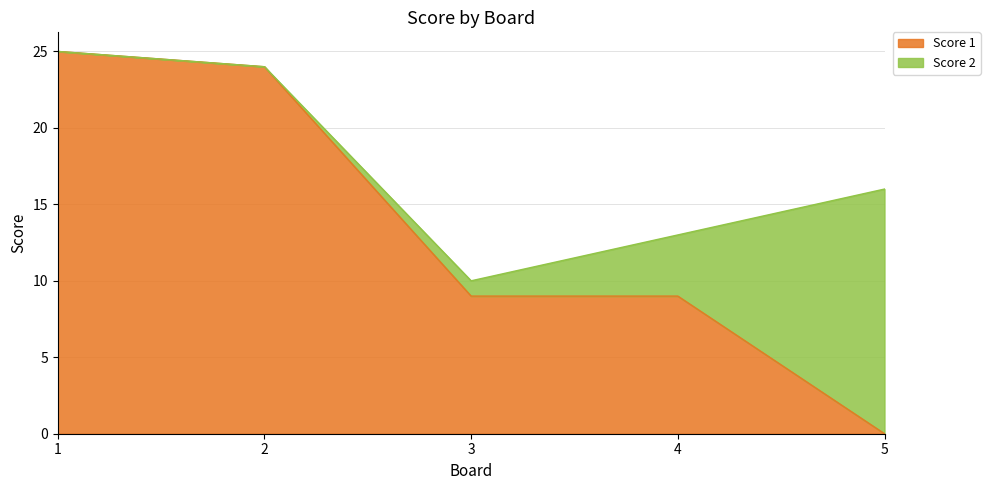

Is it true that the value at 3 is 9?

True